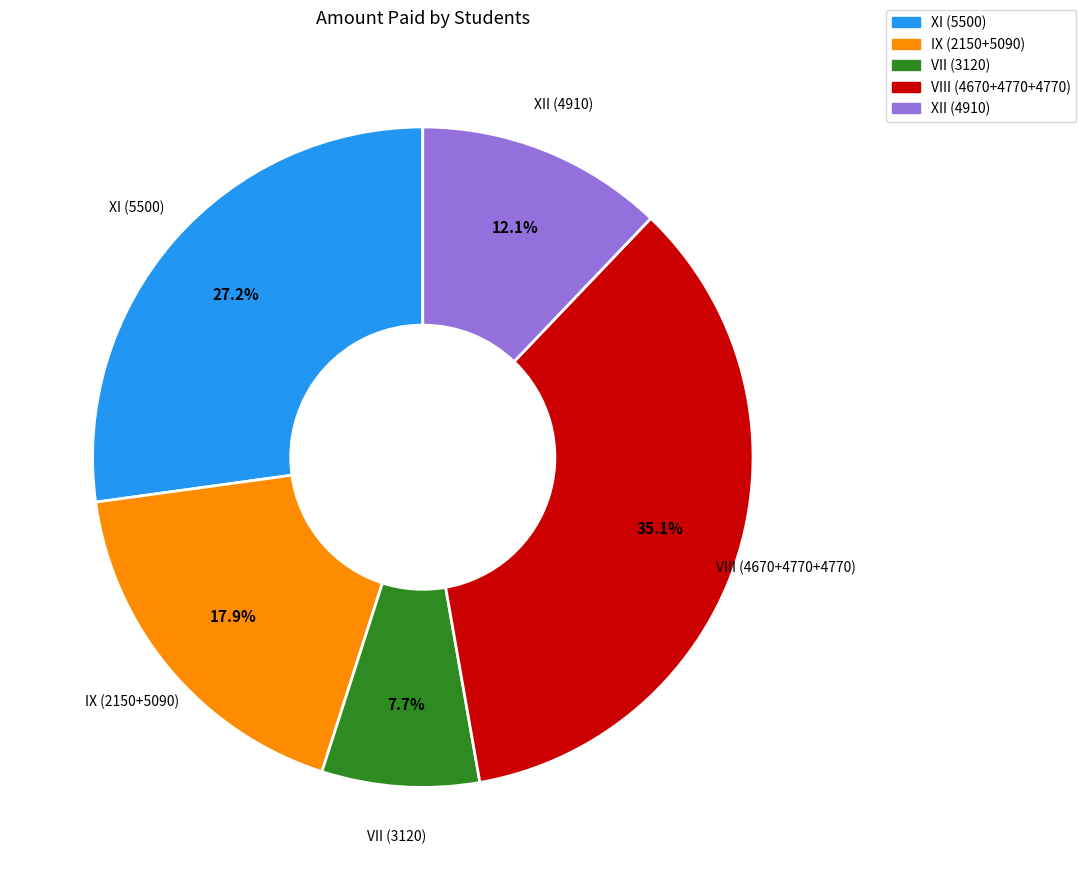

Is there any slice that represents more than half of the pie?

No